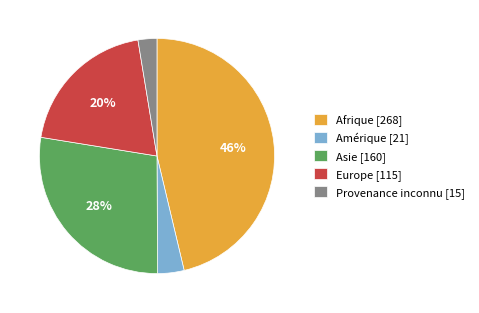

Is the sum of Provenance inconnu and Europe greater than half?

No